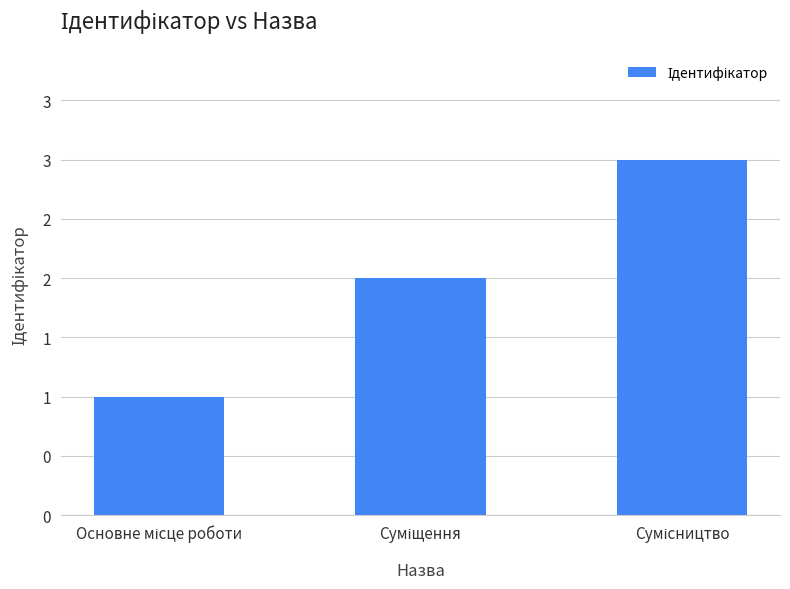

Is it true that the value at Суміщення is 2?

True